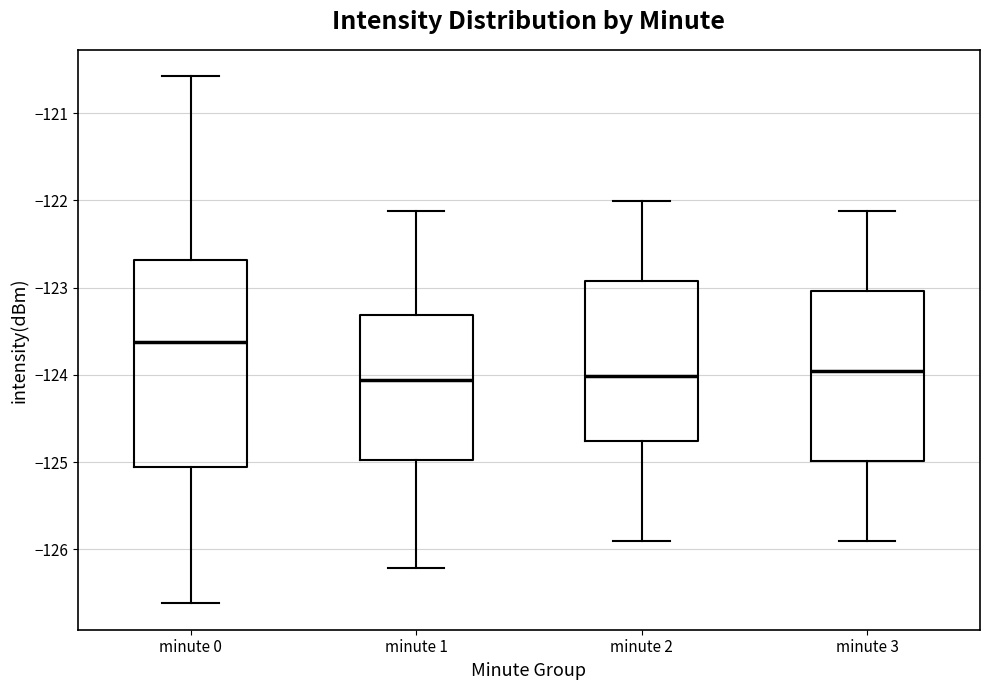

Reading left to right, read every box against the y-axis: the position of its median line, the range the box covers, and the ends of its whiskers. The values are not printed on the chart, so give them approximately, as read against the axis.

minute 0: median -123.6, box -125.1 to -122.7, whiskers -126.6 to -120.6
minute 1: median -124.1, box -125.0 to -123.3, whiskers -126.2 to -122.1
minute 2: median -124.0, box -124.8 to -122.9, whiskers -125.9 to -122.0
minute 3: median -124.0, box -125.0 to -123.0, whiskers -125.9 to -122.1